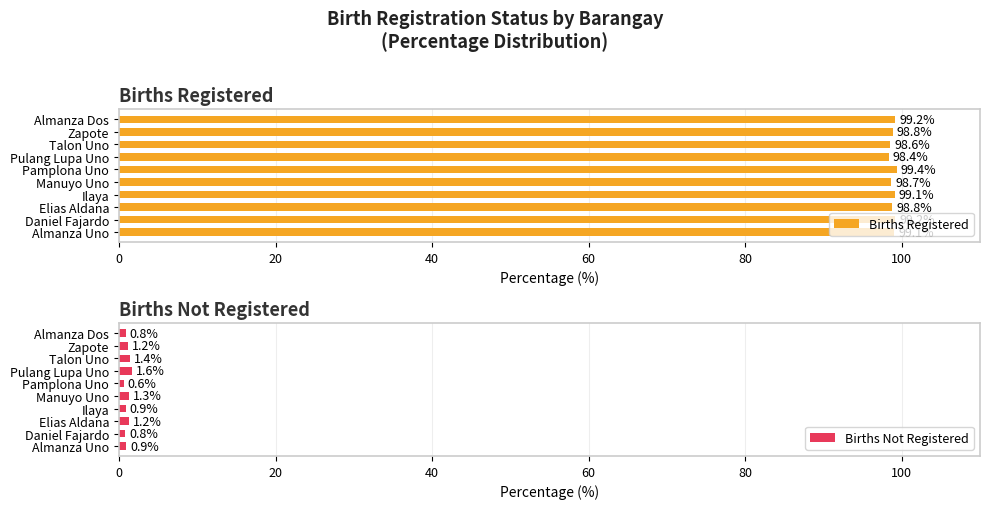

The value of Births Not Registered at Daniel Fajardo is 0.8. True or false?

True